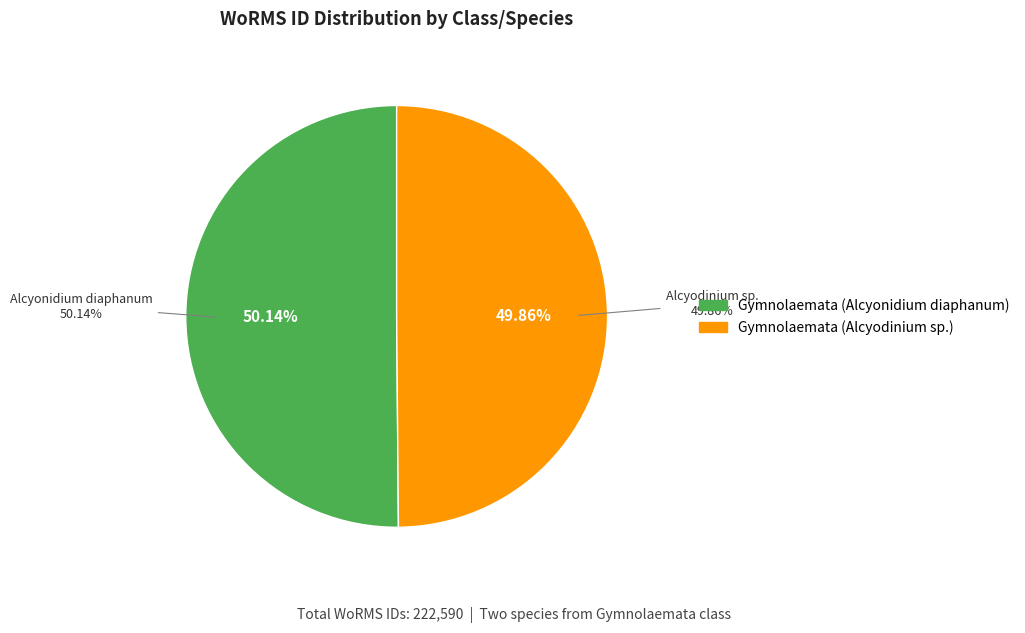

How many segments does this pie chart have?

2